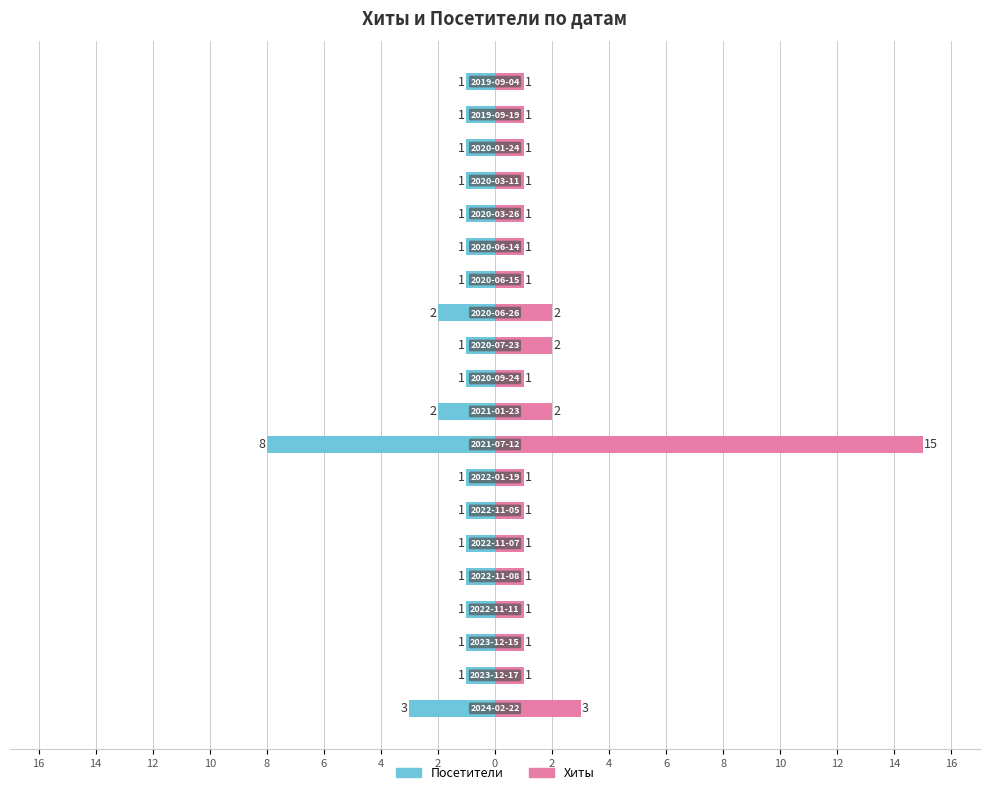

What is the difference between the Хиты values at 8 and 19?

1